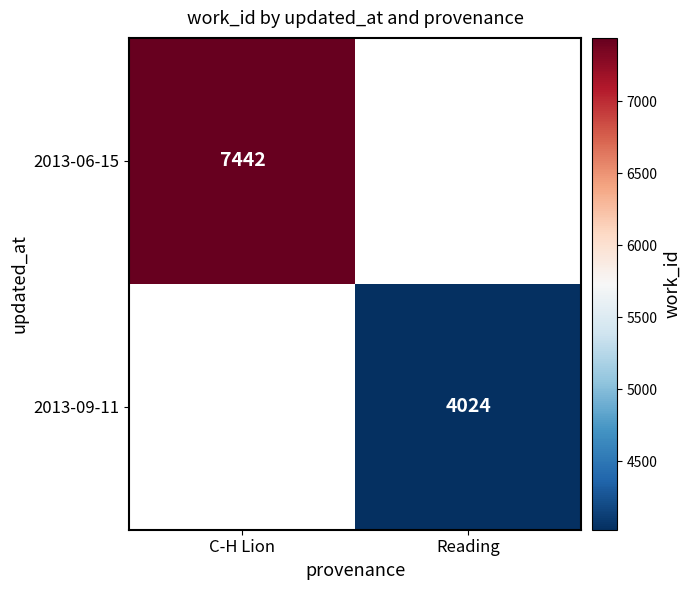

Is it true that 2013-06-15 equals 7442 at C-H Lion?

True